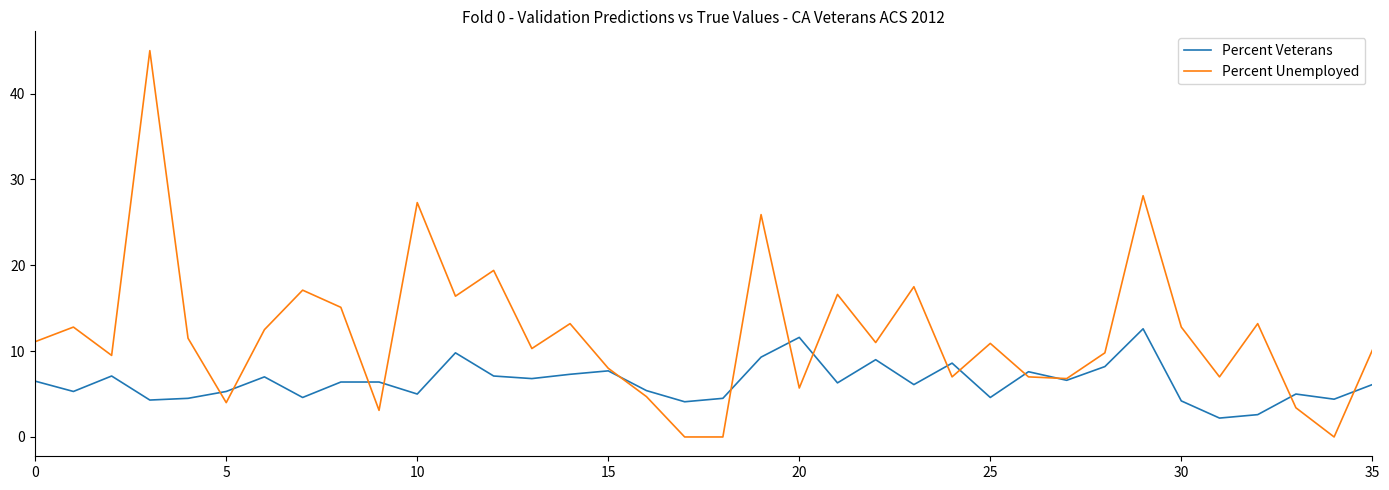

What is the maximum value shown in the chart?

45.0